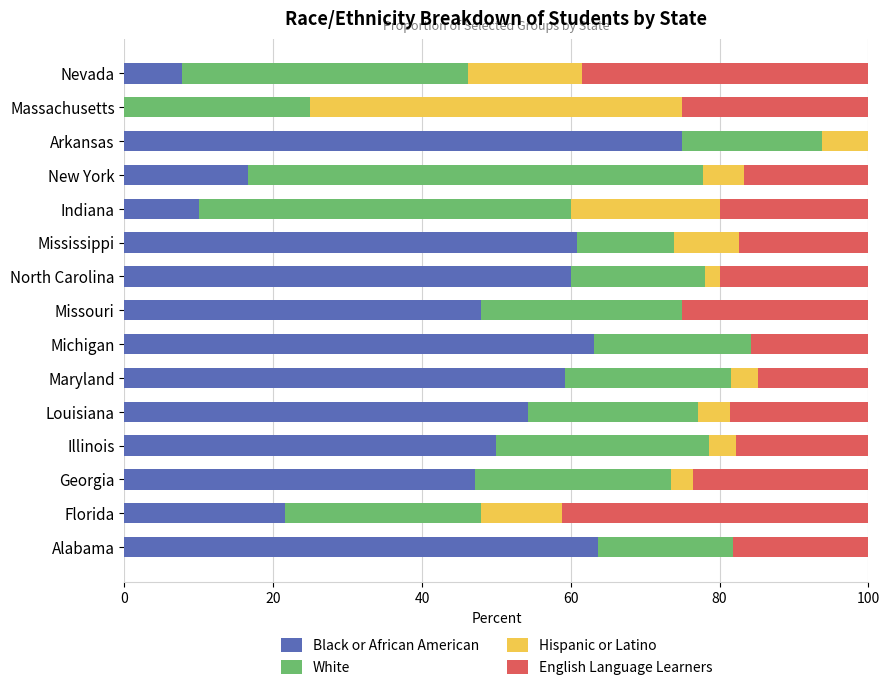

True or false: Black or African American has a value of 10.0 at Indiana.

True